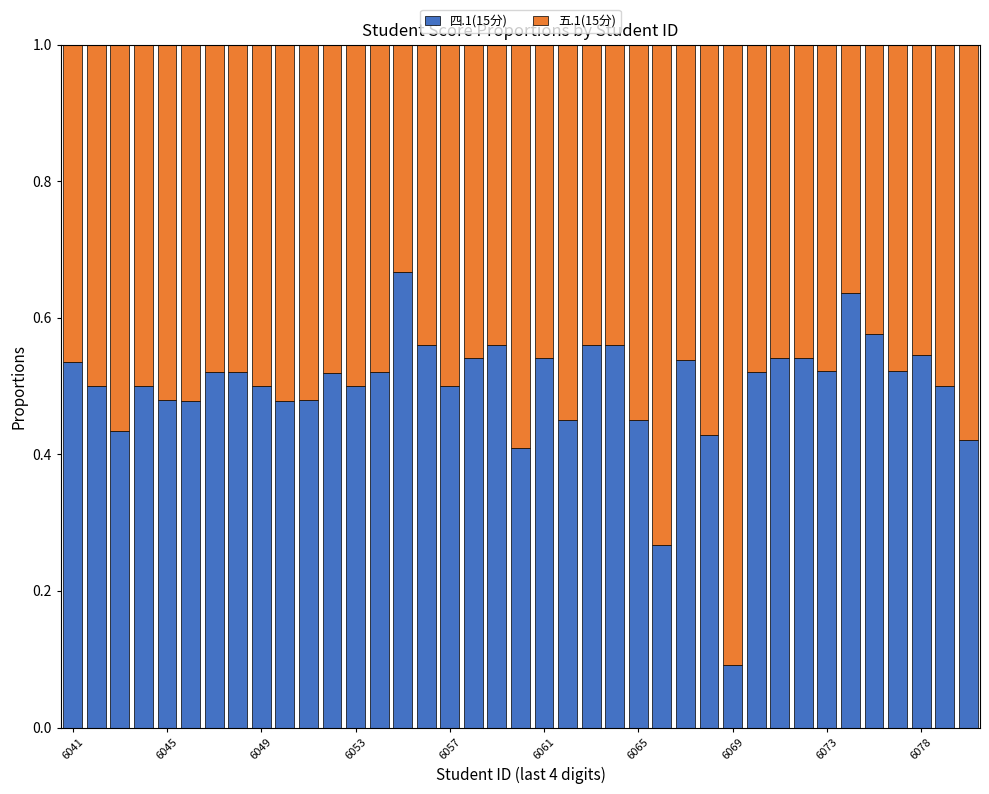

Count the 四.1(15分) values in the range 0 to 1.

39